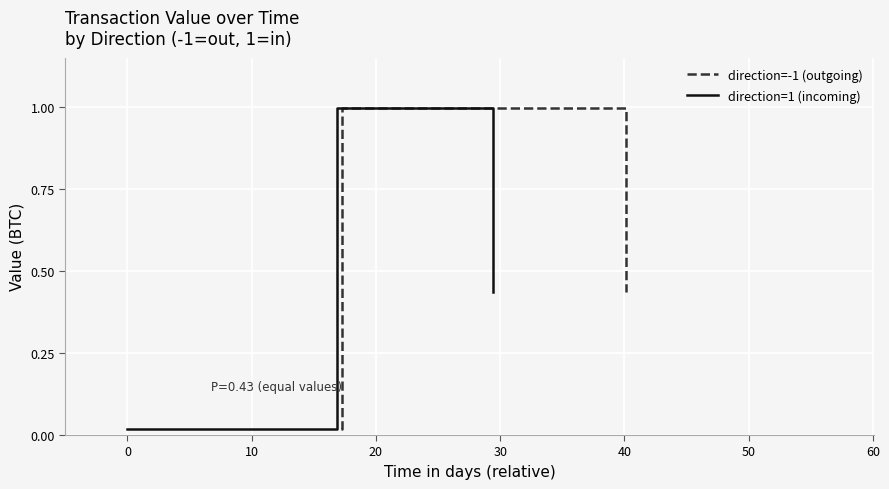

How many lines are shown in the chart?

2